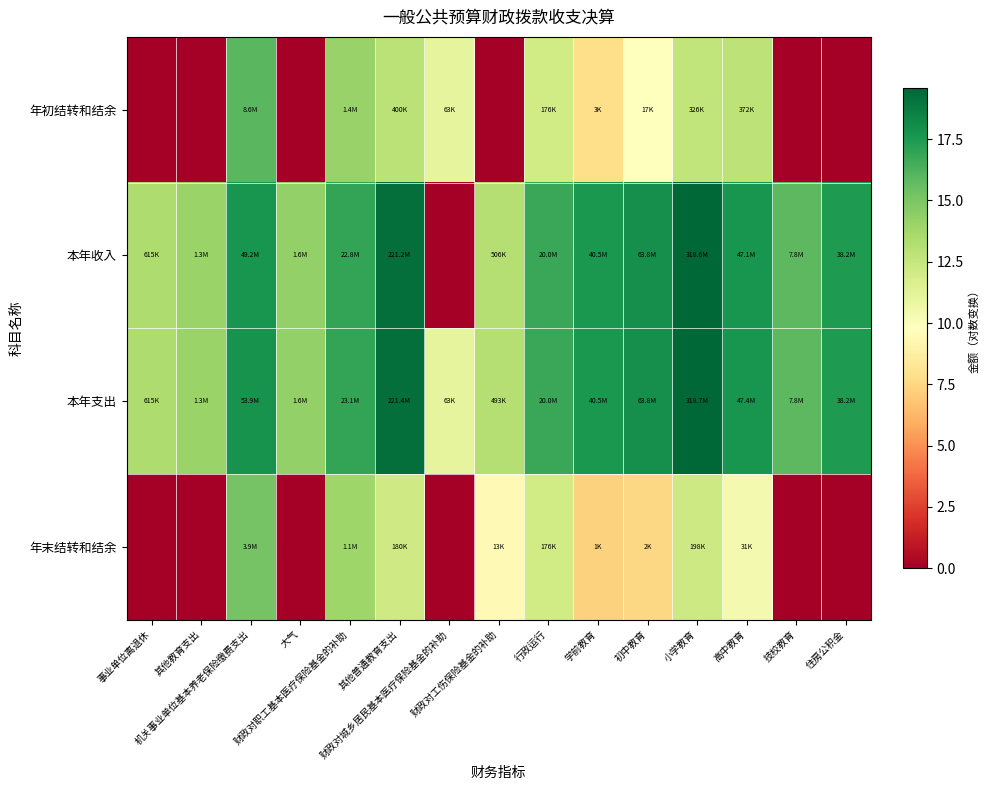

Which series changed the most between 事业单位离退休 and 高中教育?

年初结转和结余